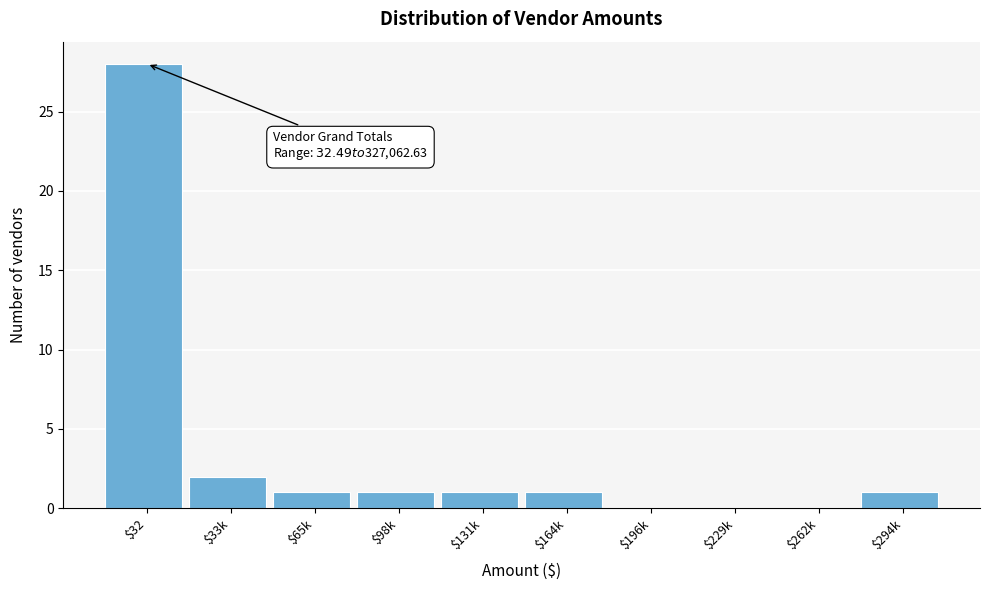

What is the sum of all values?

35